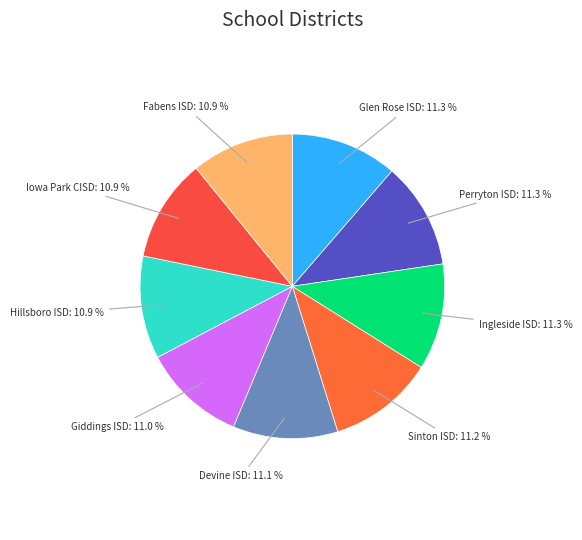

True or false: Fabens ISD accounts for 26% of the total.

False